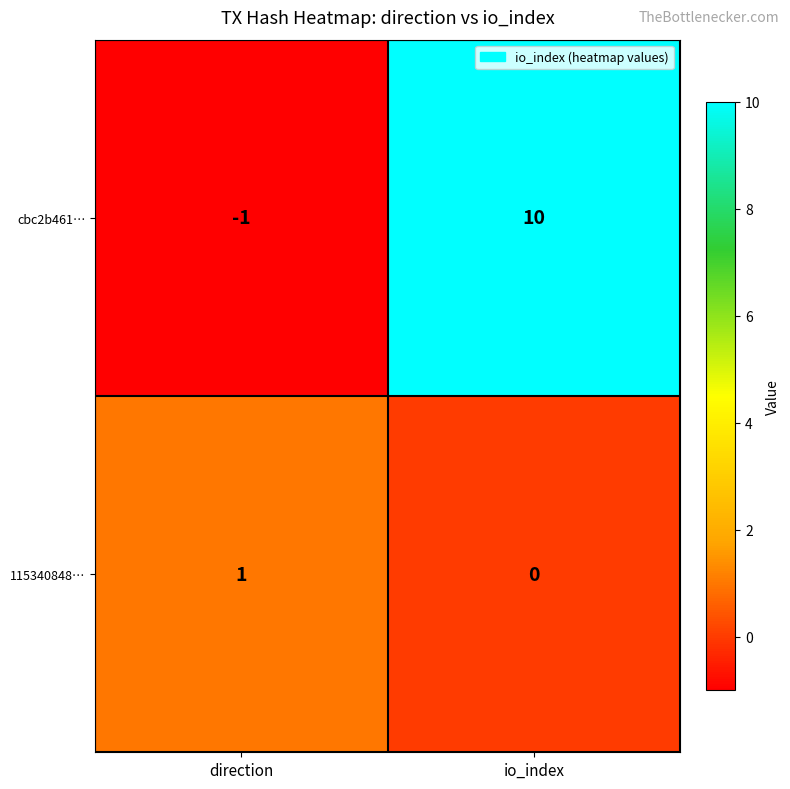

Reading right to left, what are all the values shown in this chart?

cbc2b461…: 10	-1
115340848…: 0	1